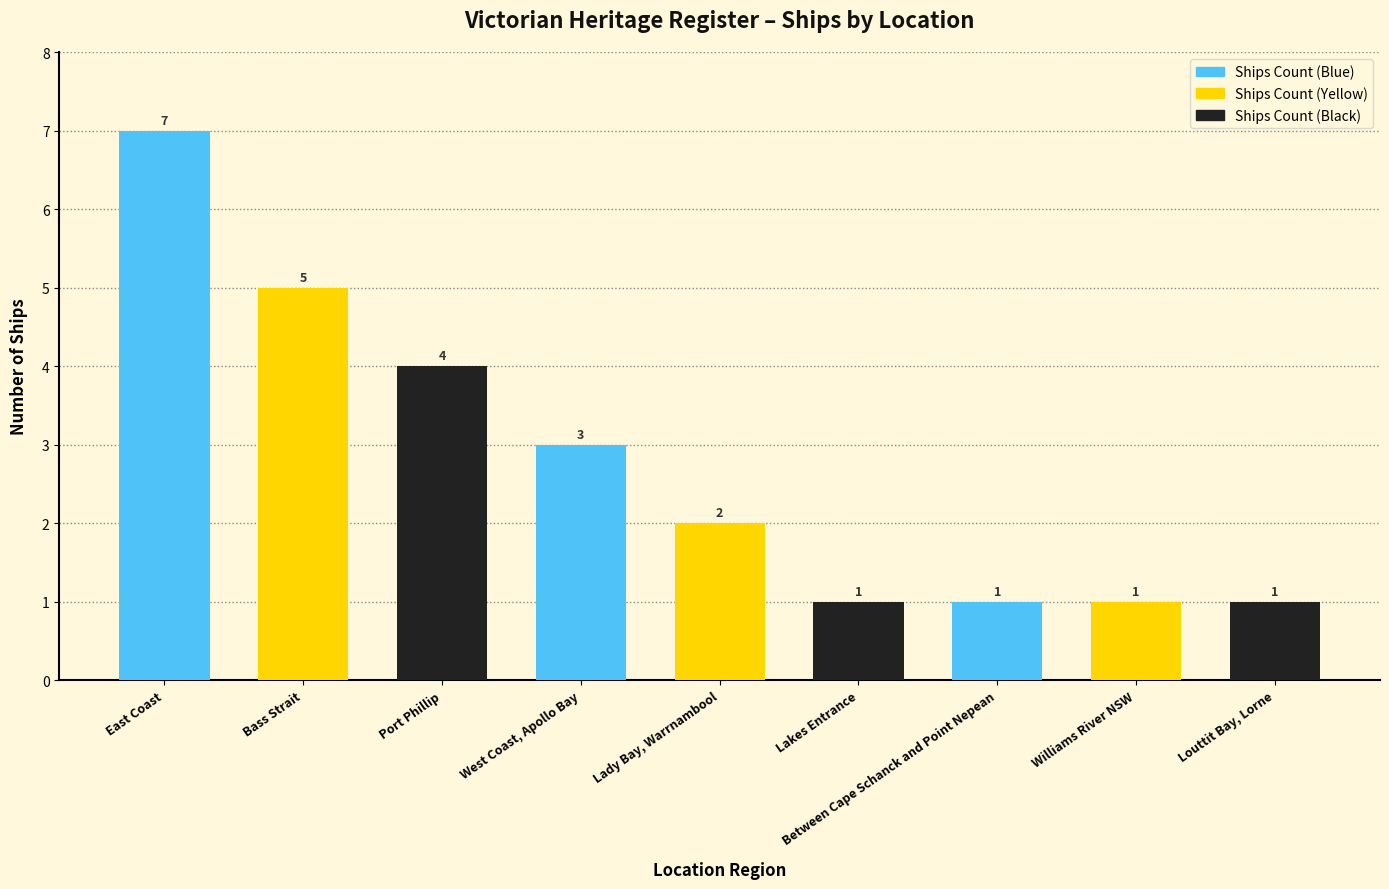

What position from the right is Louttit Bay, Lorne?

1